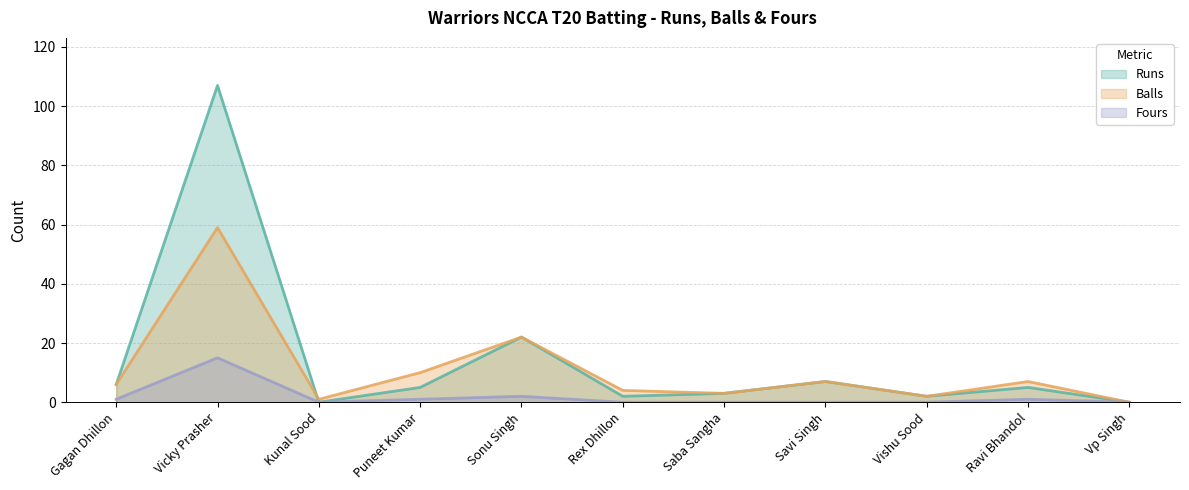

Where is the first local minimum for Runs?

Kunal Sood